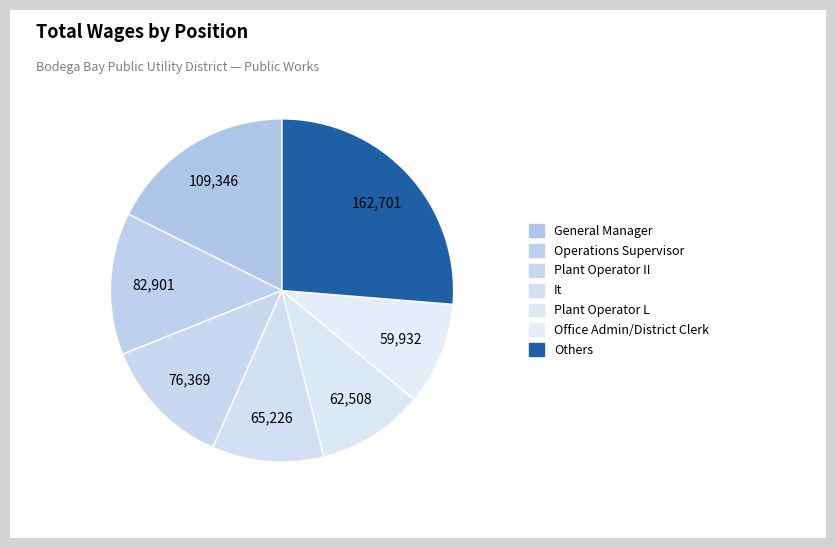

How many slices are in this pie chart?

7